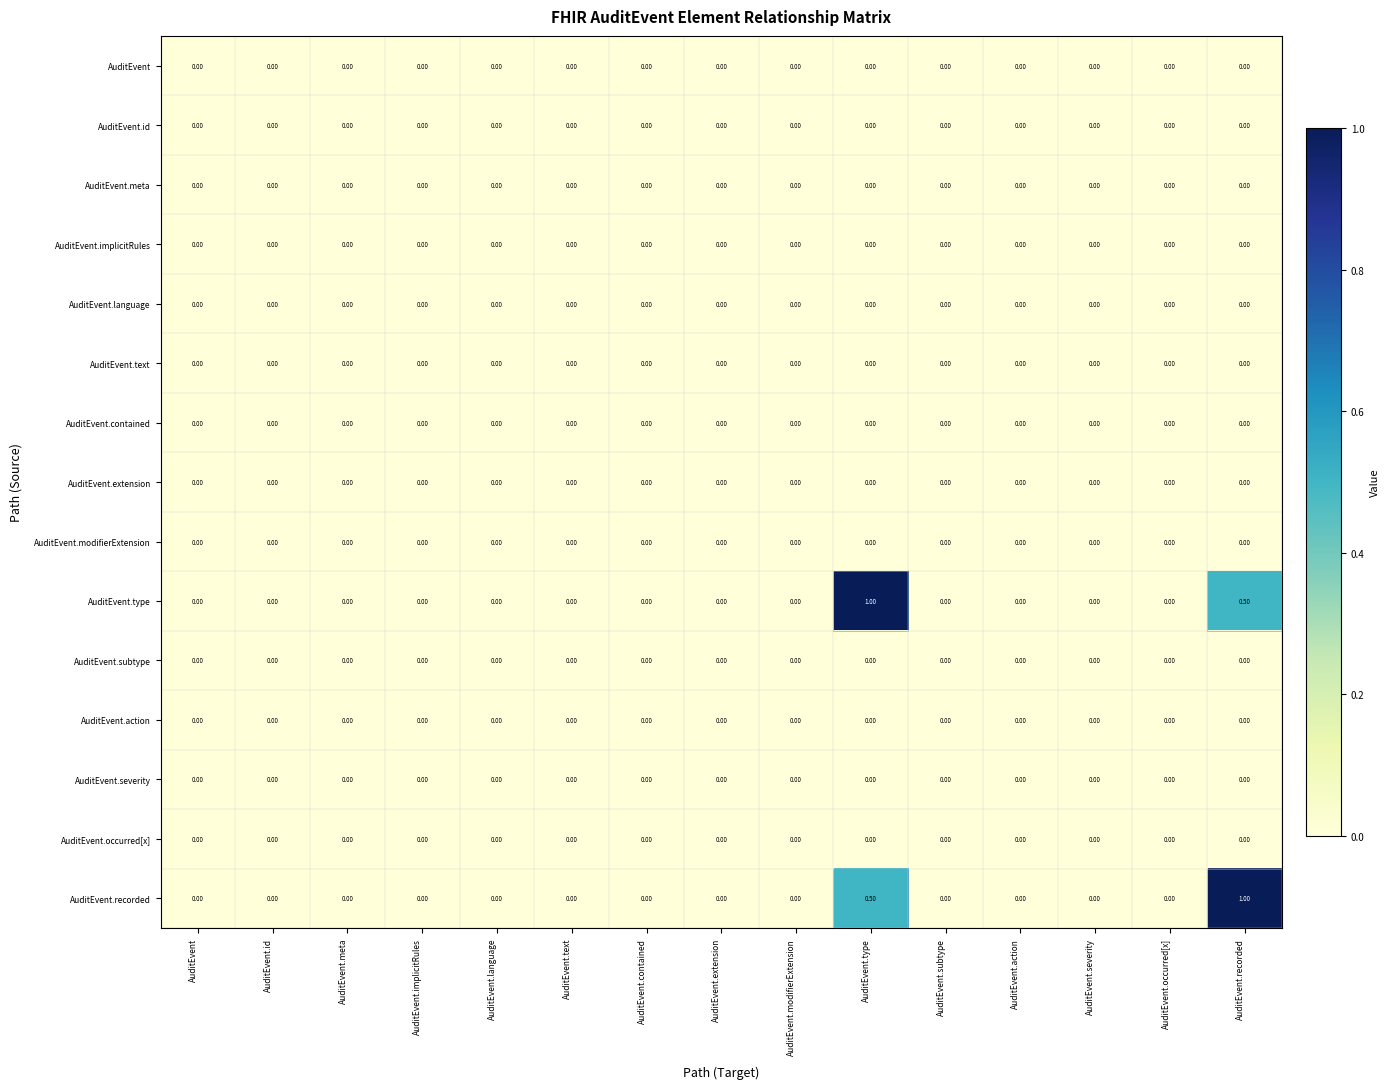

What is the difference between the highest and lowest values at AuditEvent.type?

1.0